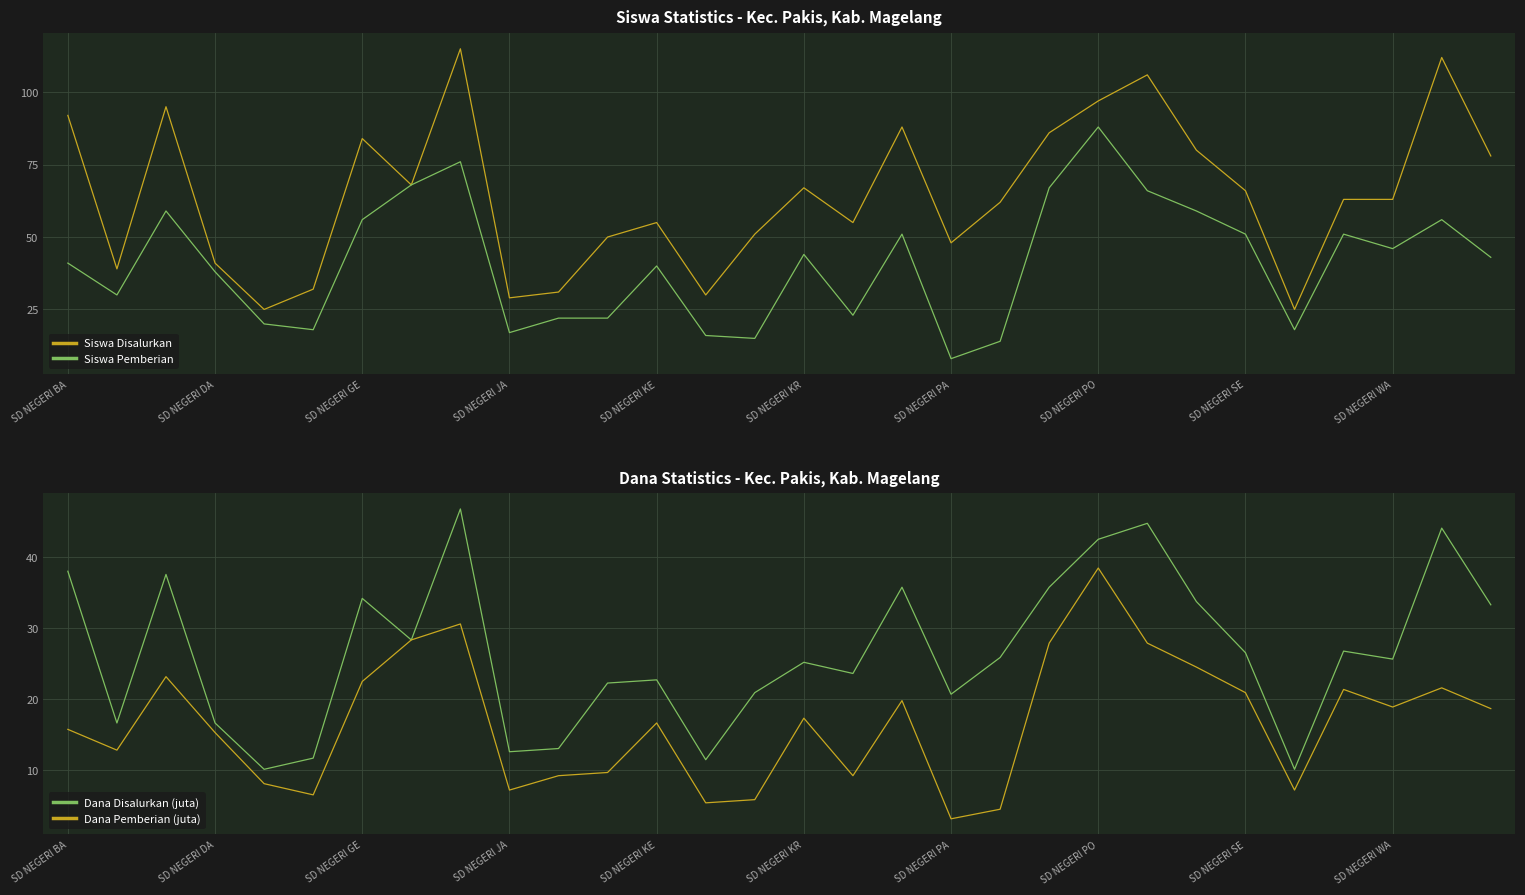

At which label does Siswa Pemberian reach its peak?

SD NEGERI PO